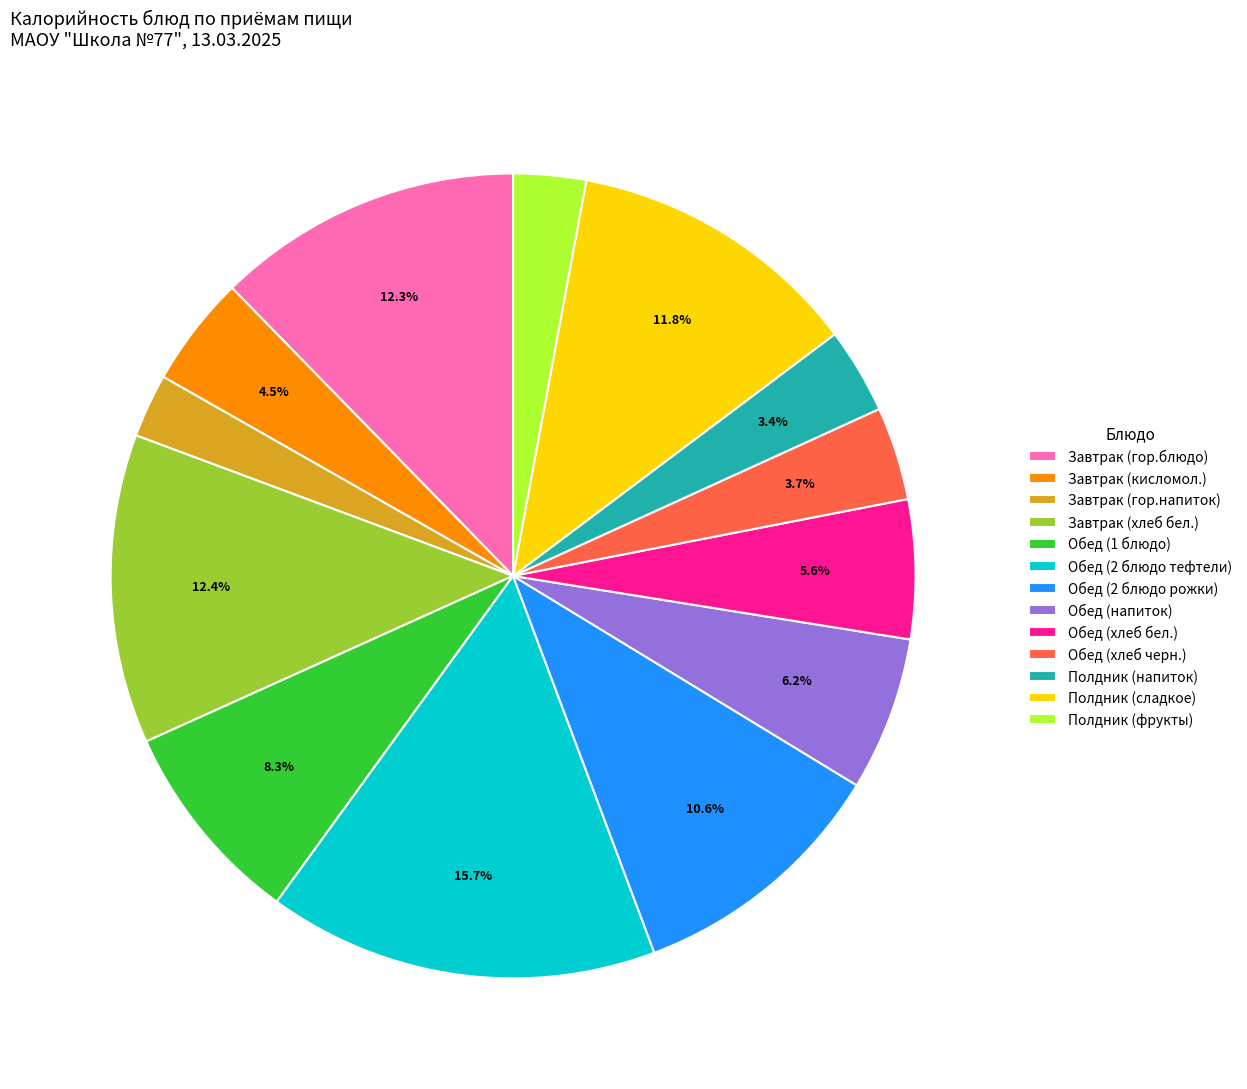

To the nearest percent, what portion does Полдник (напиток) represent?

3%